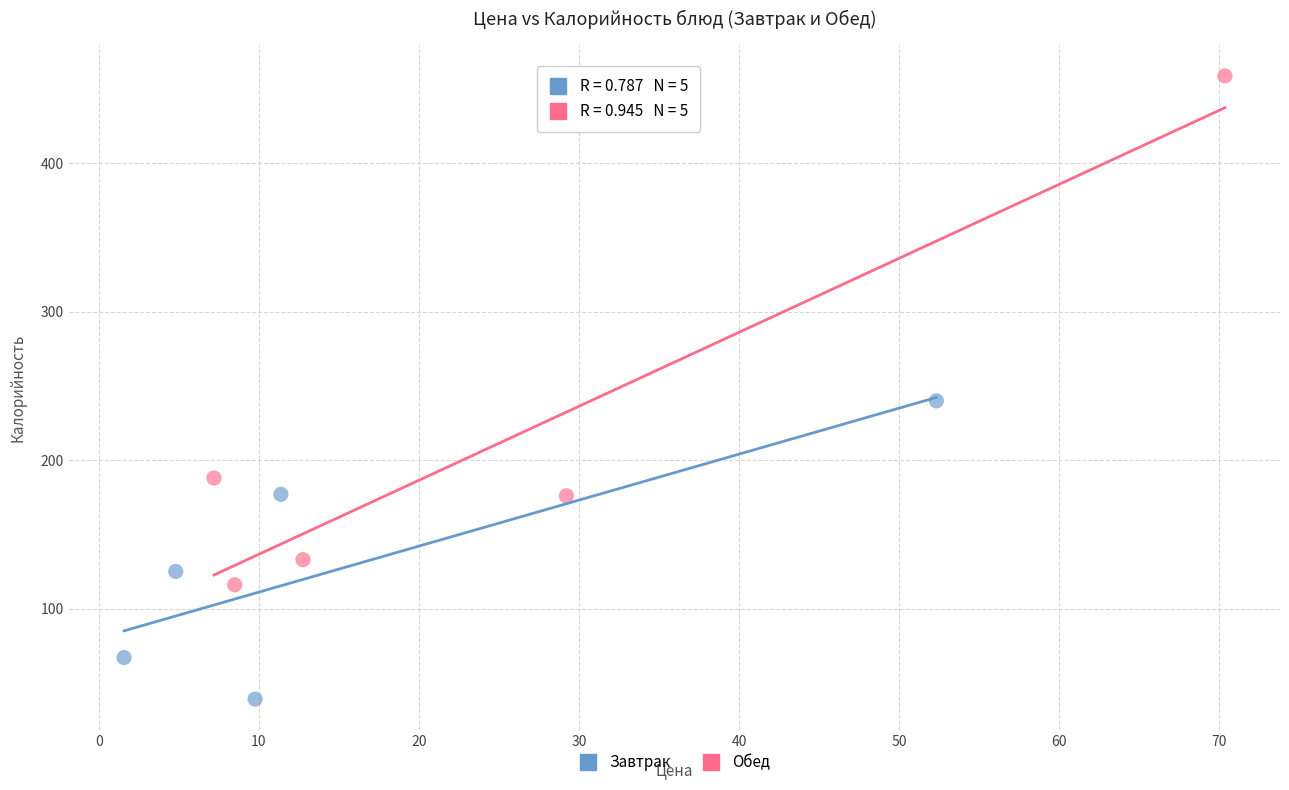

Which series has the largest Y range (max minus min)?

Обед